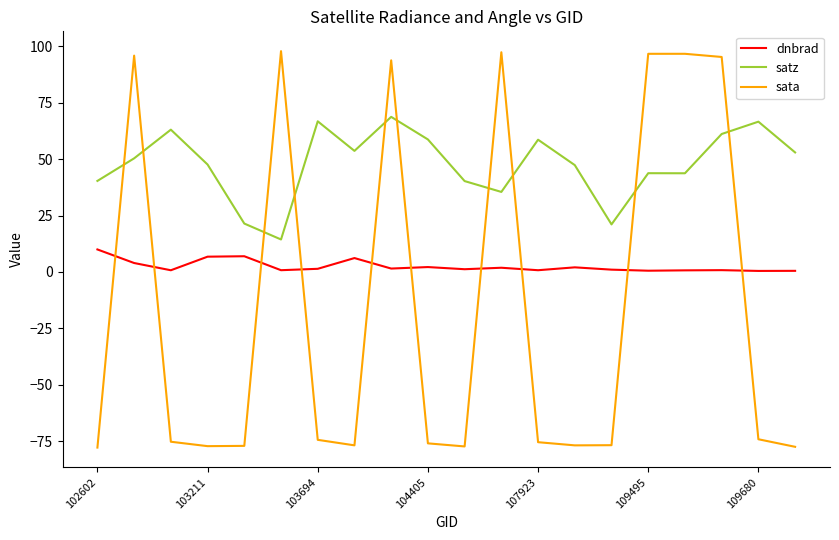

How many negative values does the sata series have?

13